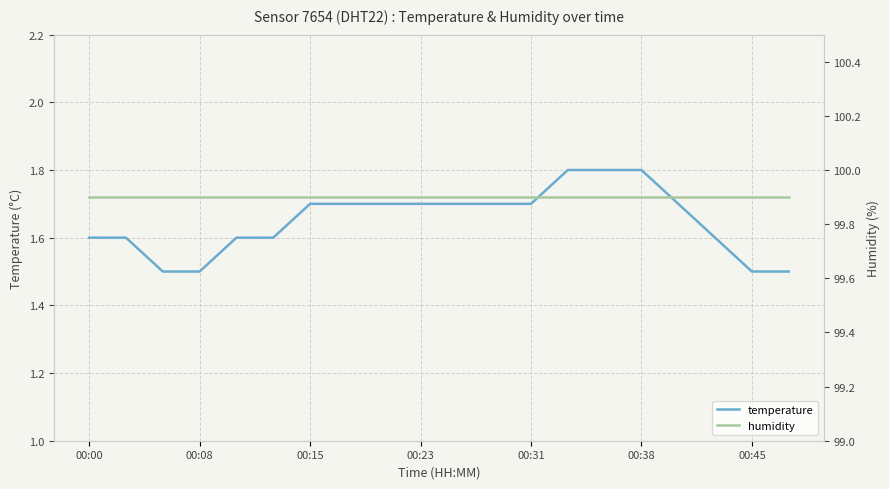

The humidity series shows 152.9 at 00:45. True or false?

False